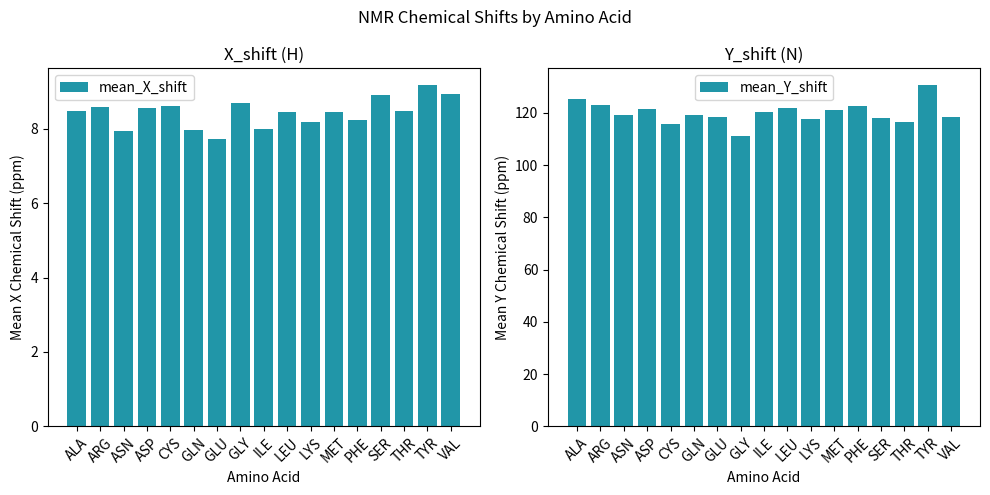

At which category does the chart reach its peak across all series?

TYR